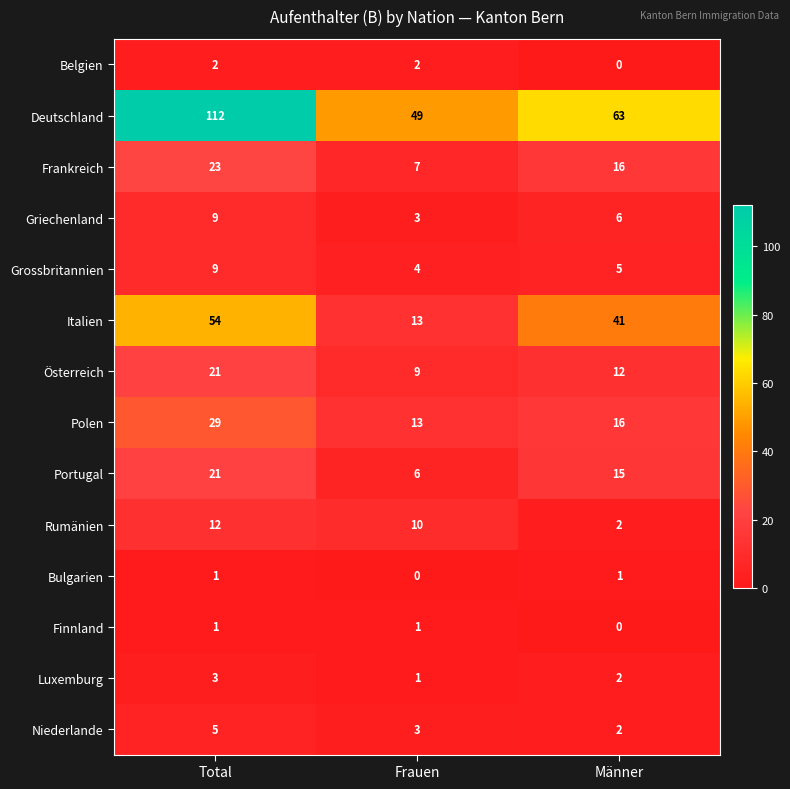

What is the spread (max minus min) of values at Total?

111